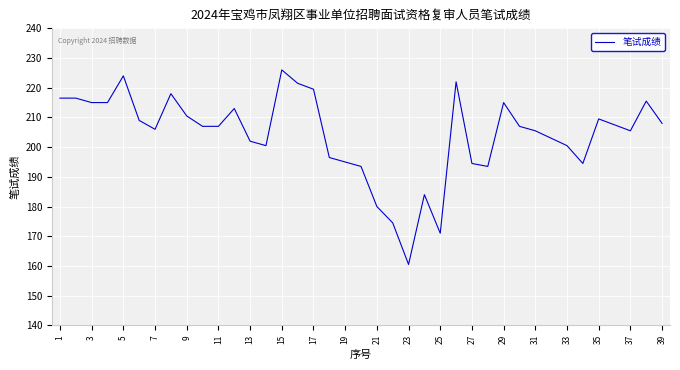

Reading left to right, list all the values displayed in this chart.

216.5	216.5	215.0	215.0	224.0	209.0	206.0	218.0	210.5	207.0	207.0	213.0	202.0	200.5	226.0	221.5	219.5	196.5	195.0	193.5	180.0	174.5	160.5	184.0	171.0	222.0	194.5	193.5	215.0	207.0	205.5	203.0	200.5	194.5	209.5	207.5	205.5	215.5	208.0